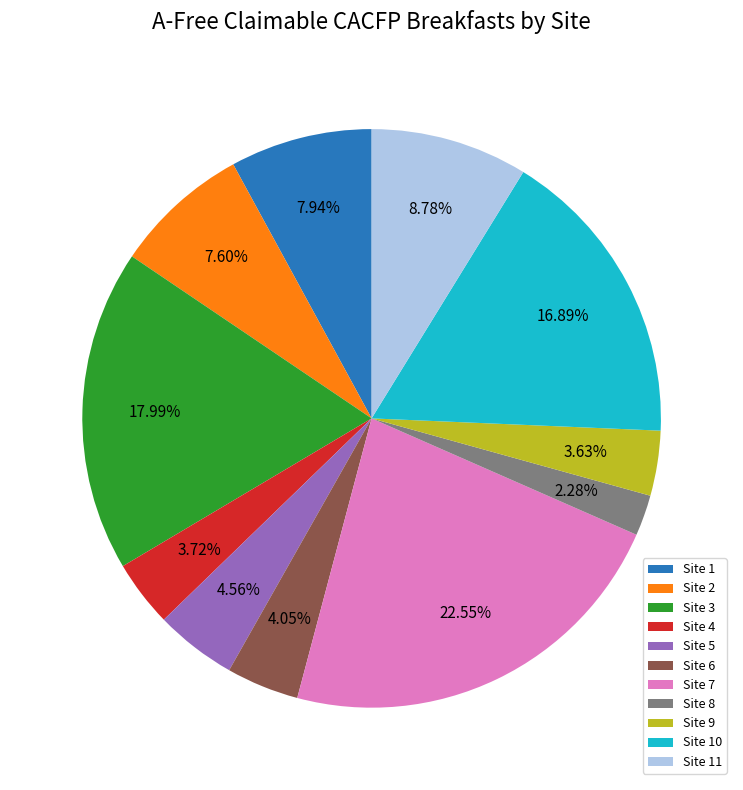

Does Site 2 account for over 50% of the chart?

No